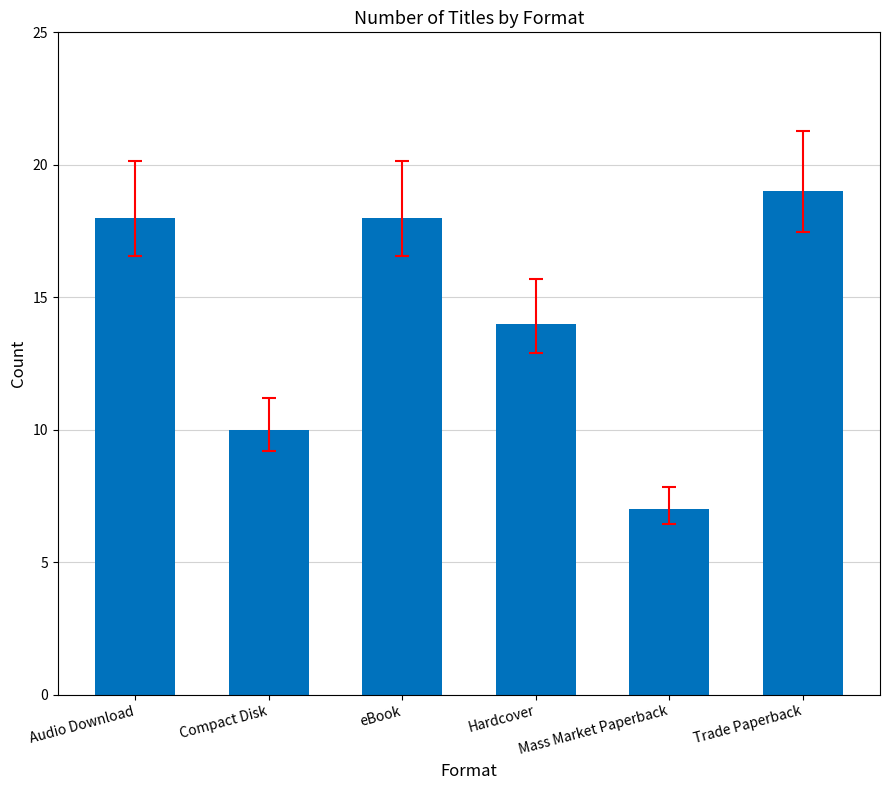

What is the smallest value displayed?

7